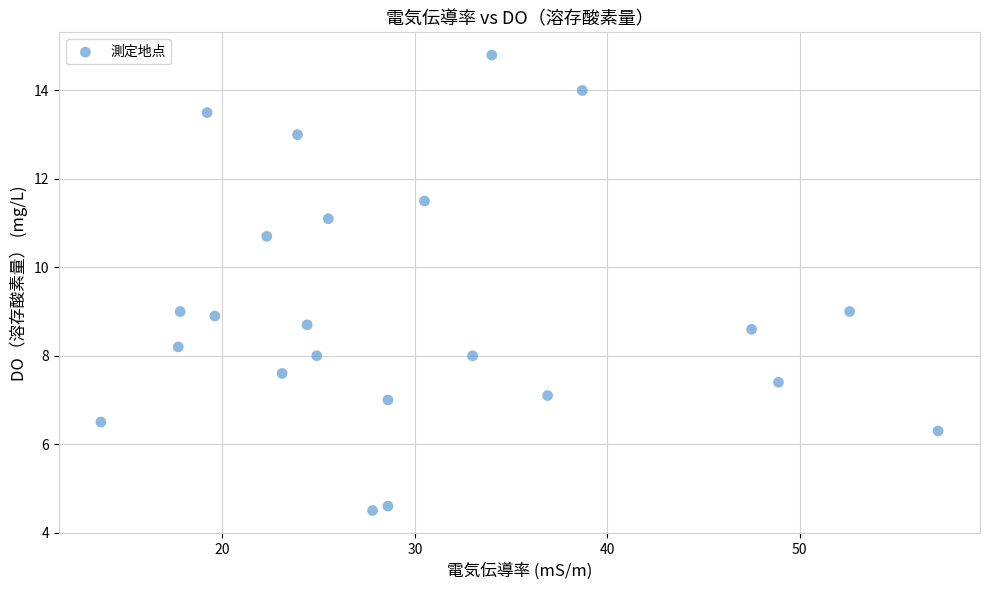

What is the range of X values (max minus min)?

43.5